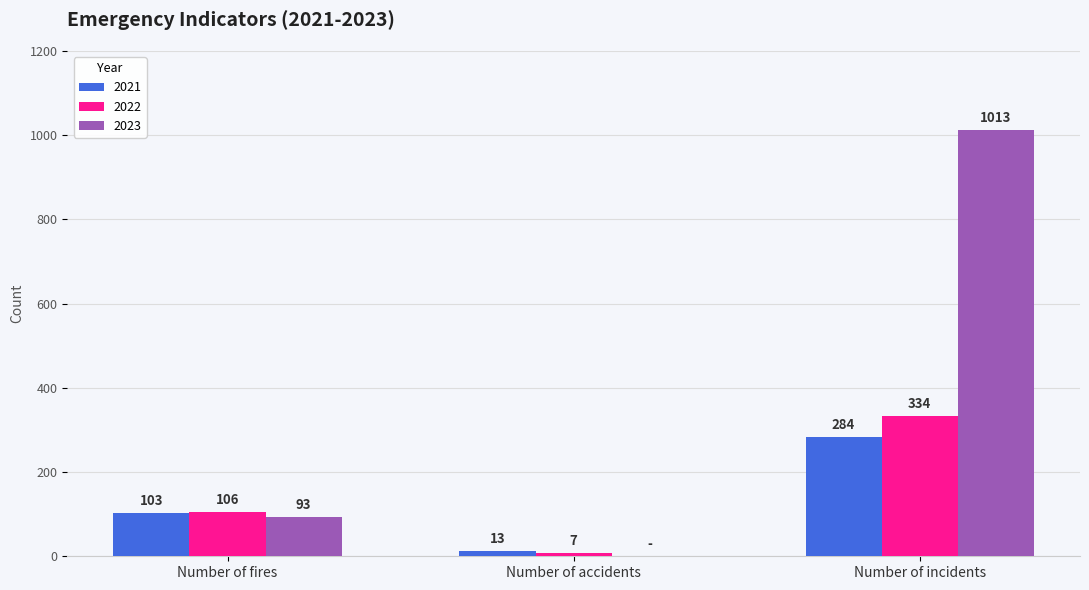

What is the sum of all 2021 values?

400